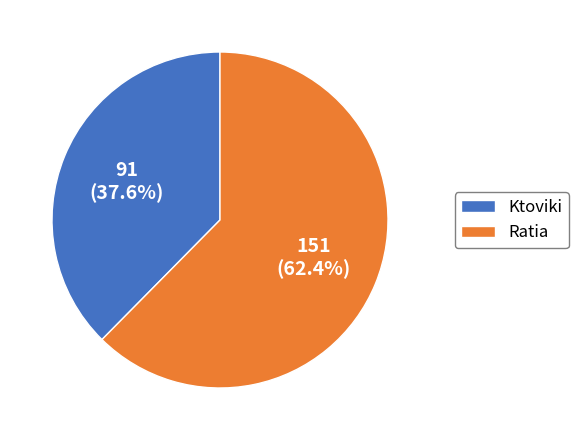

What is the smallest slice in the pie chart?

Ktoviki